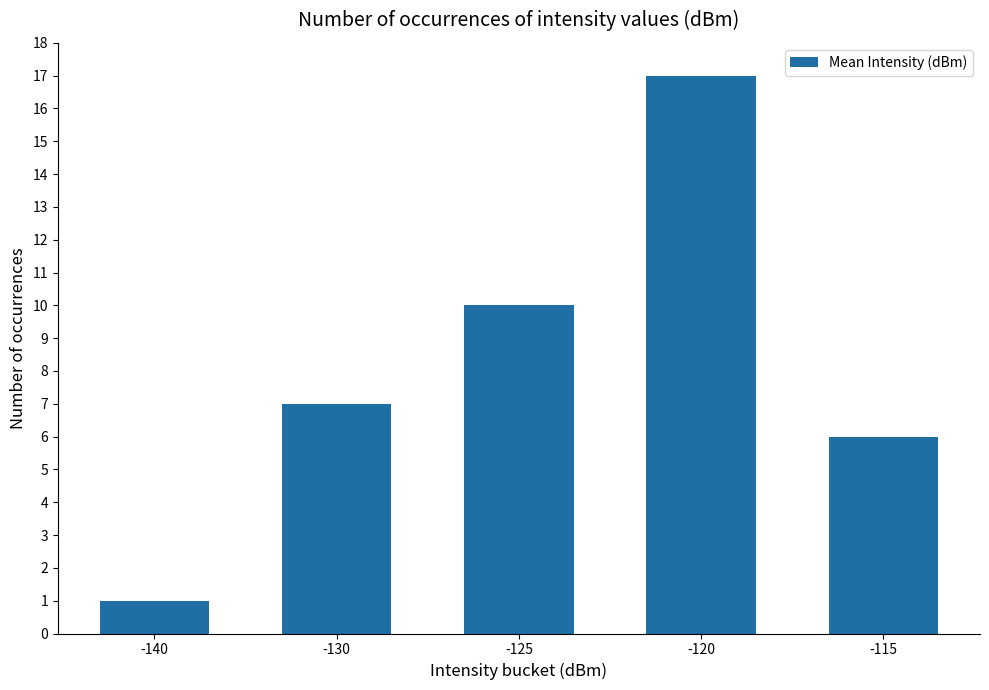

How many categories are shown in the chart?

5